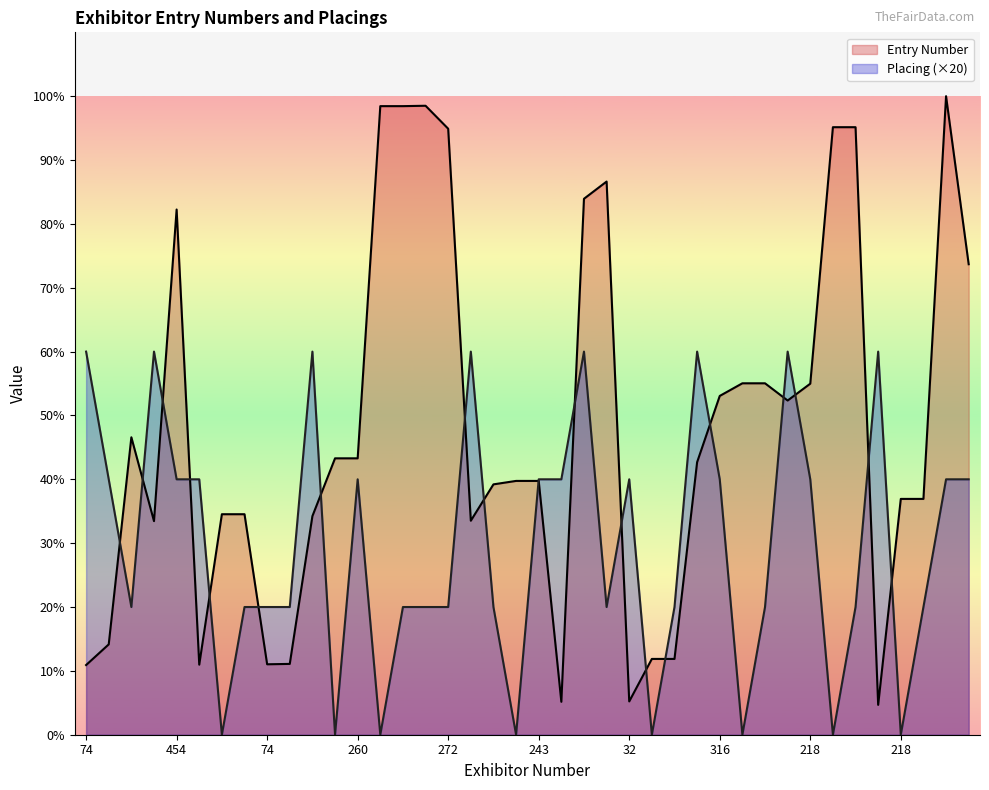

Which label corresponds to the largest value in the chart?

355